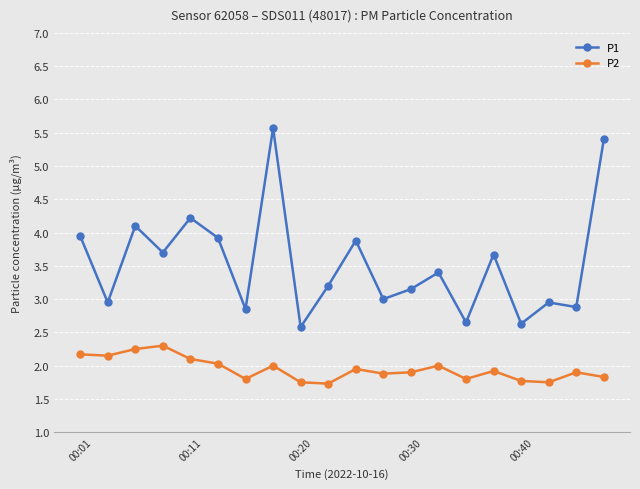

Which series has the largest total across all categories?

P1